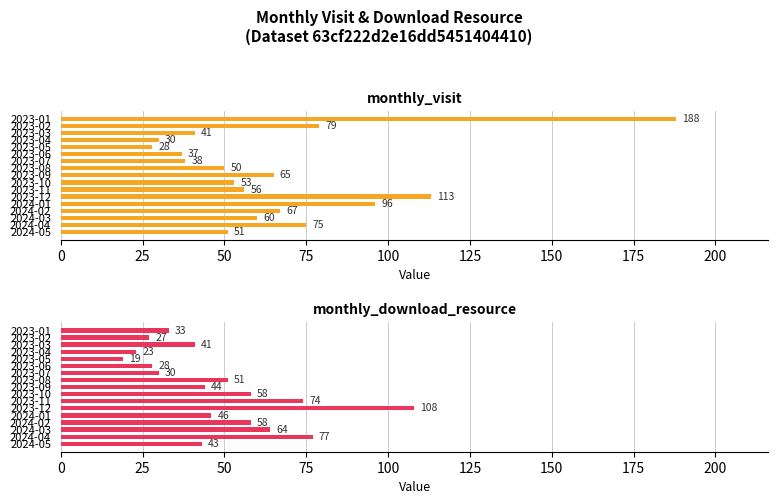

Does the chart contain any negative values?

No